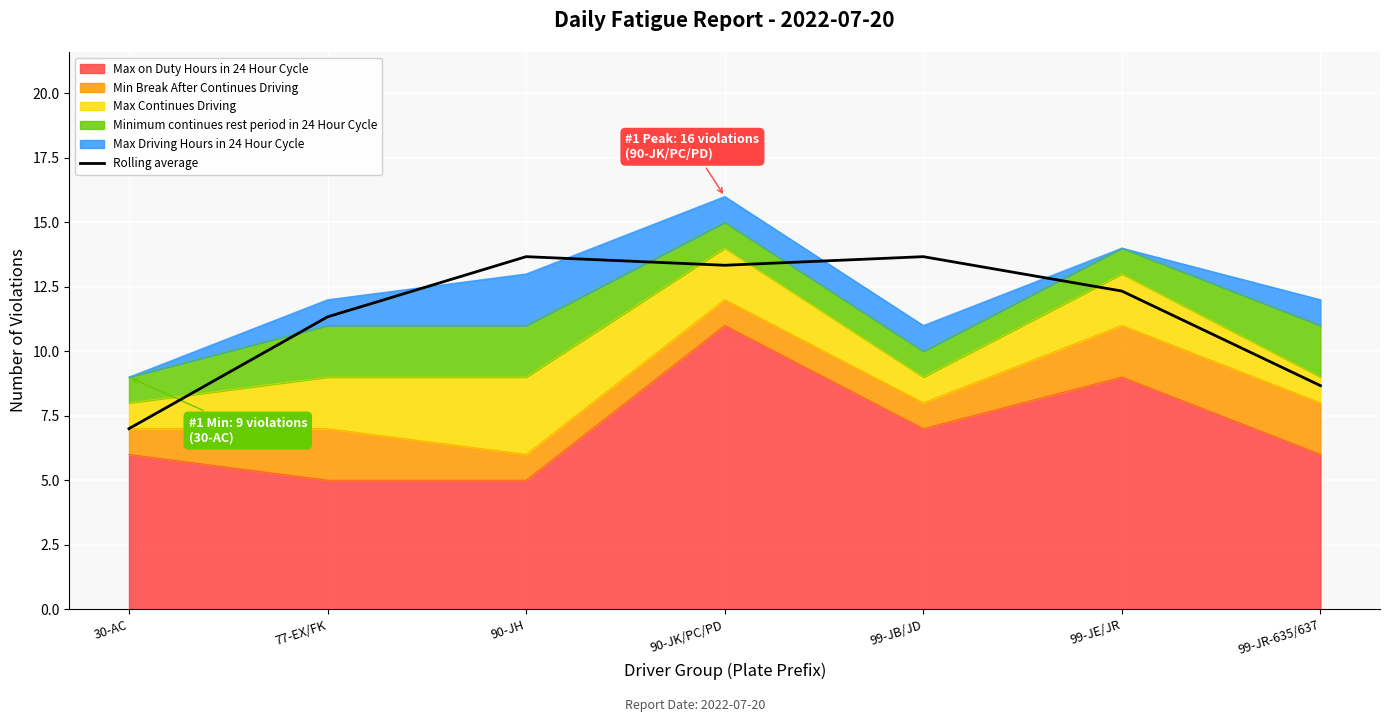

What is the label of the 6th point from the left?

99-JE/JR